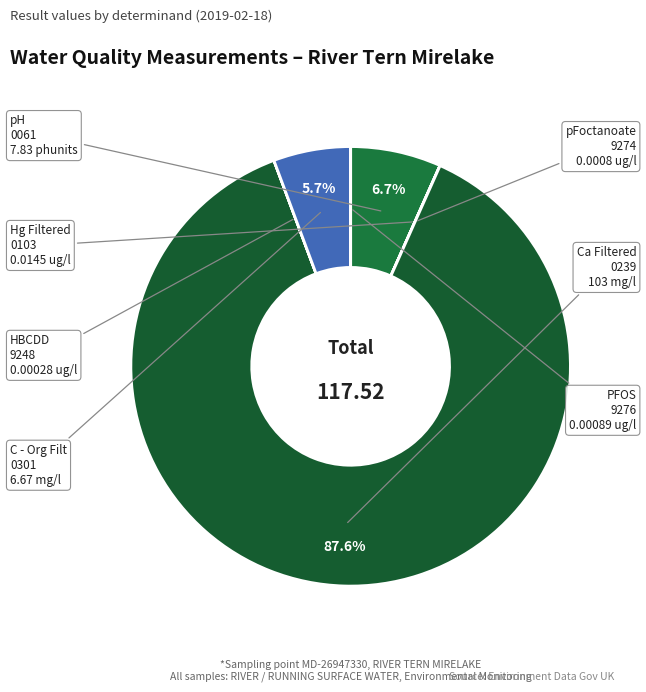

Rank the categories by value from highest to lowest.

Ca Filtered, pH, C - Org Filt, Hg Filtered, PFOS, pFoctanoate, HBCDD